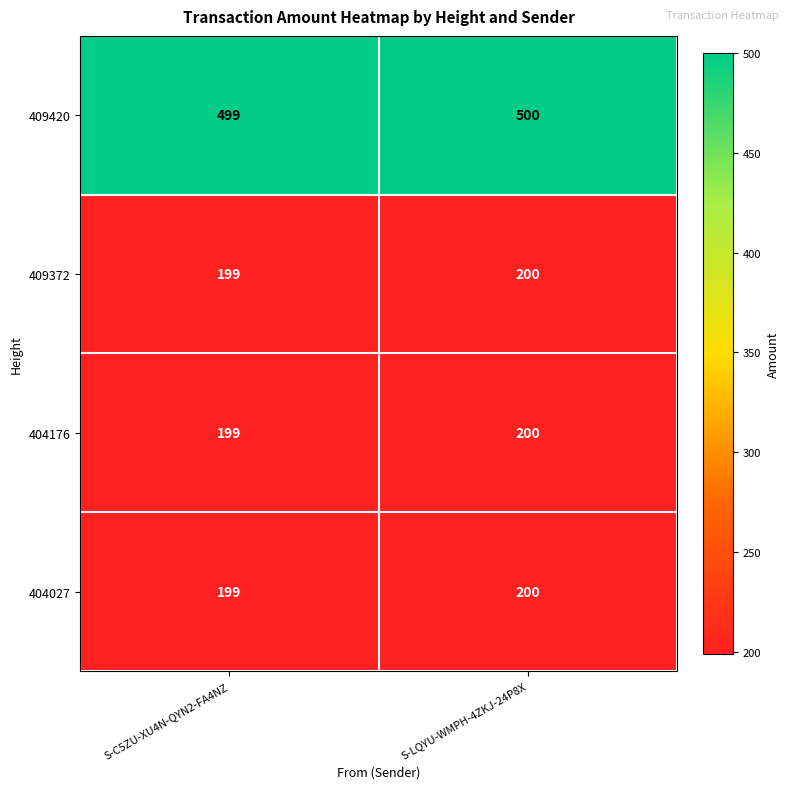

Reading right to left, what are all the values shown in this chart?

409420: S-LQYU-WMPH-4ZKJ-24P8X=500	S-C5ZU-XU4N-QYN2-FA4NZ=499
409372: S-LQYU-WMPH-4ZKJ-24P8X=200	S-C5ZU-XU4N-QYN2-FA4NZ=199
404176: S-LQYU-WMPH-4ZKJ-24P8X=200	S-C5ZU-XU4N-QYN2-FA4NZ=199
404027: S-LQYU-WMPH-4ZKJ-24P8X=200	S-C5ZU-XU4N-QYN2-FA4NZ=199